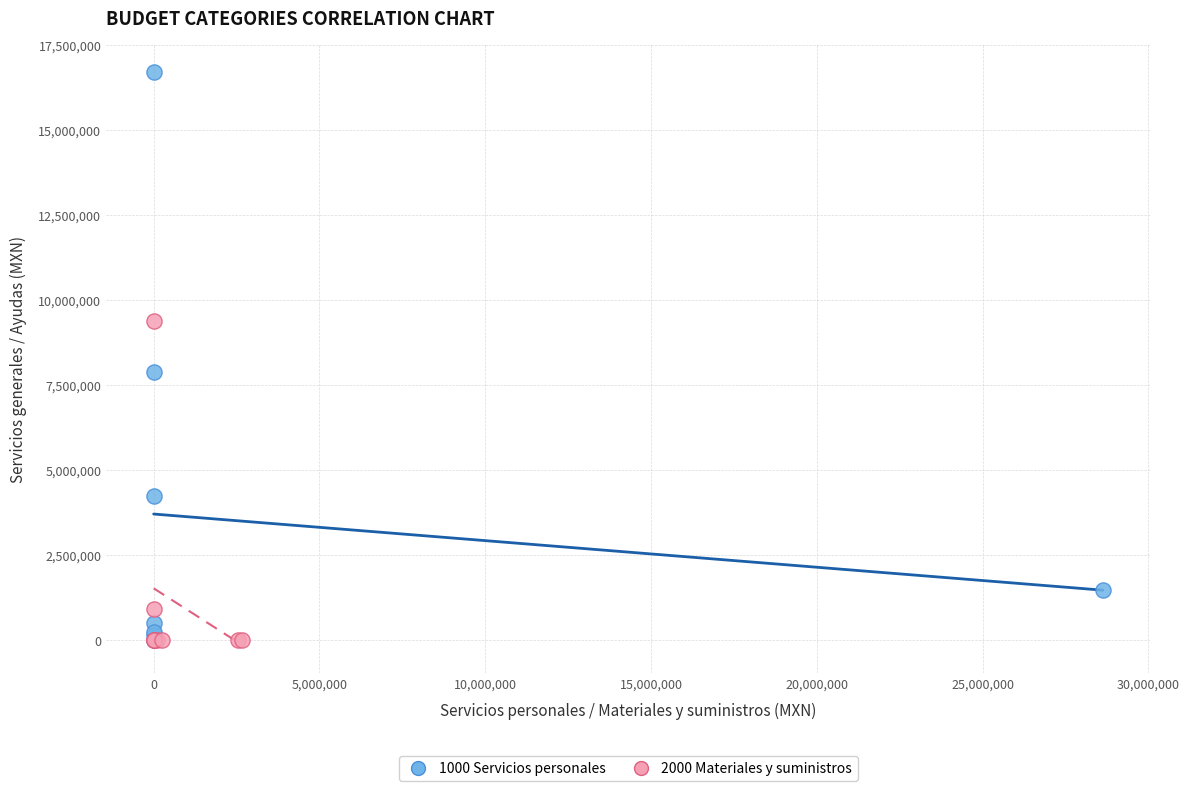

Which series has the largest Y range (max minus min)?

1000 Servicios personales